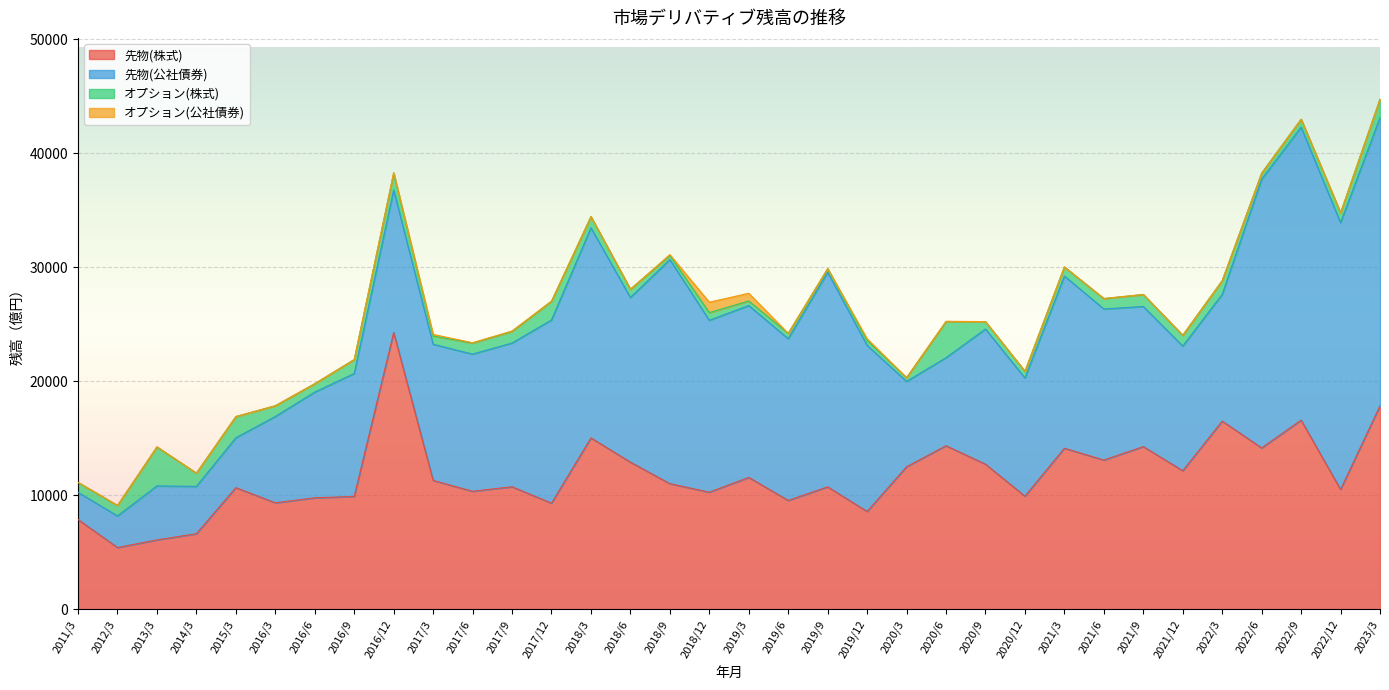

How many data points in オプション(株式) are less than 913?

17